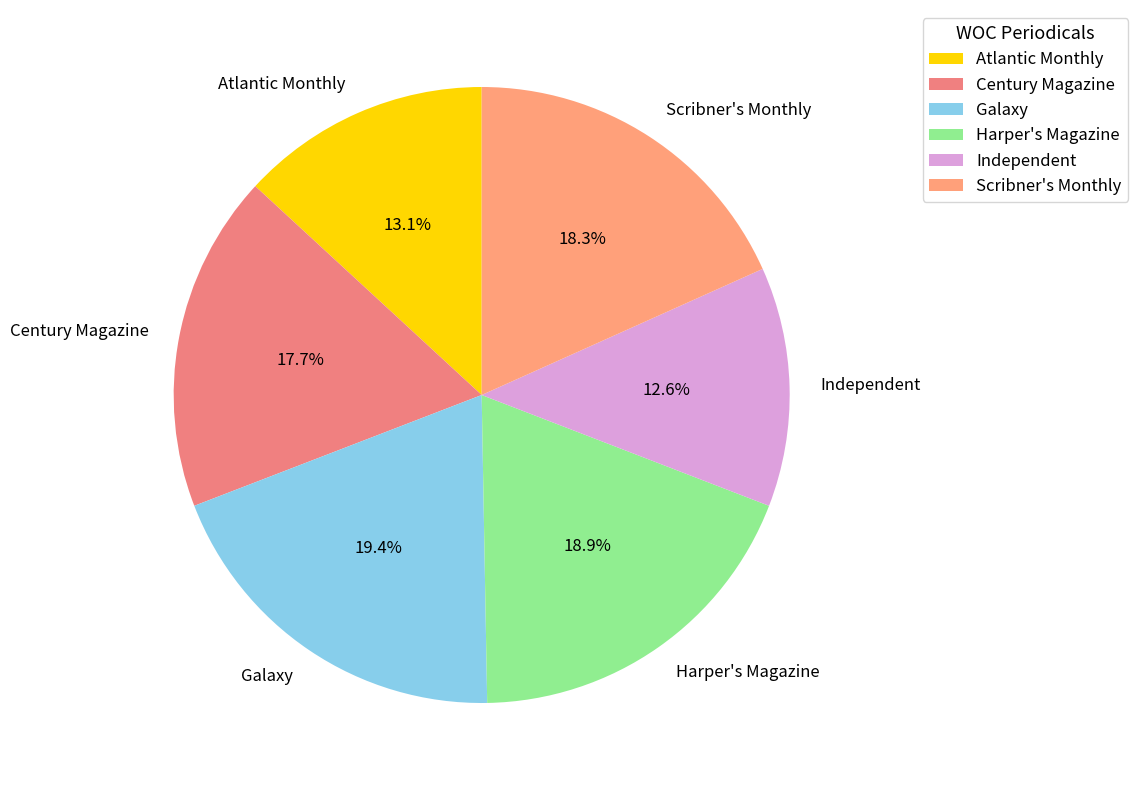

Between Harper's Magazine and Independent, which is larger?

Harper's Magazine